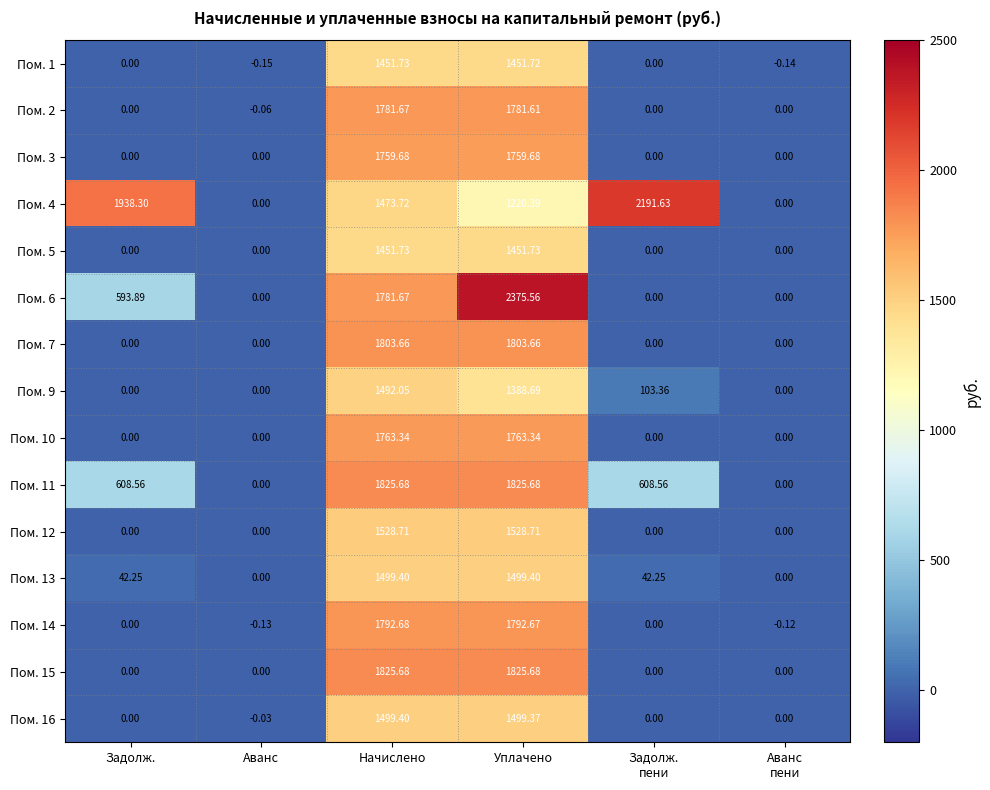

How many data points does each series have?

6